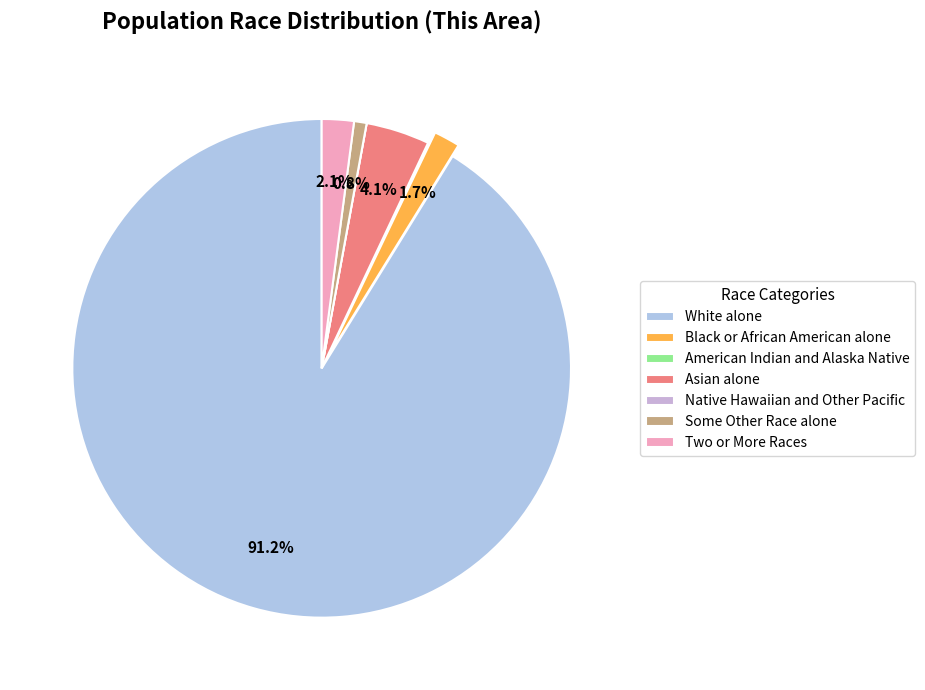

Is there a majority slice in this chart?

Yes